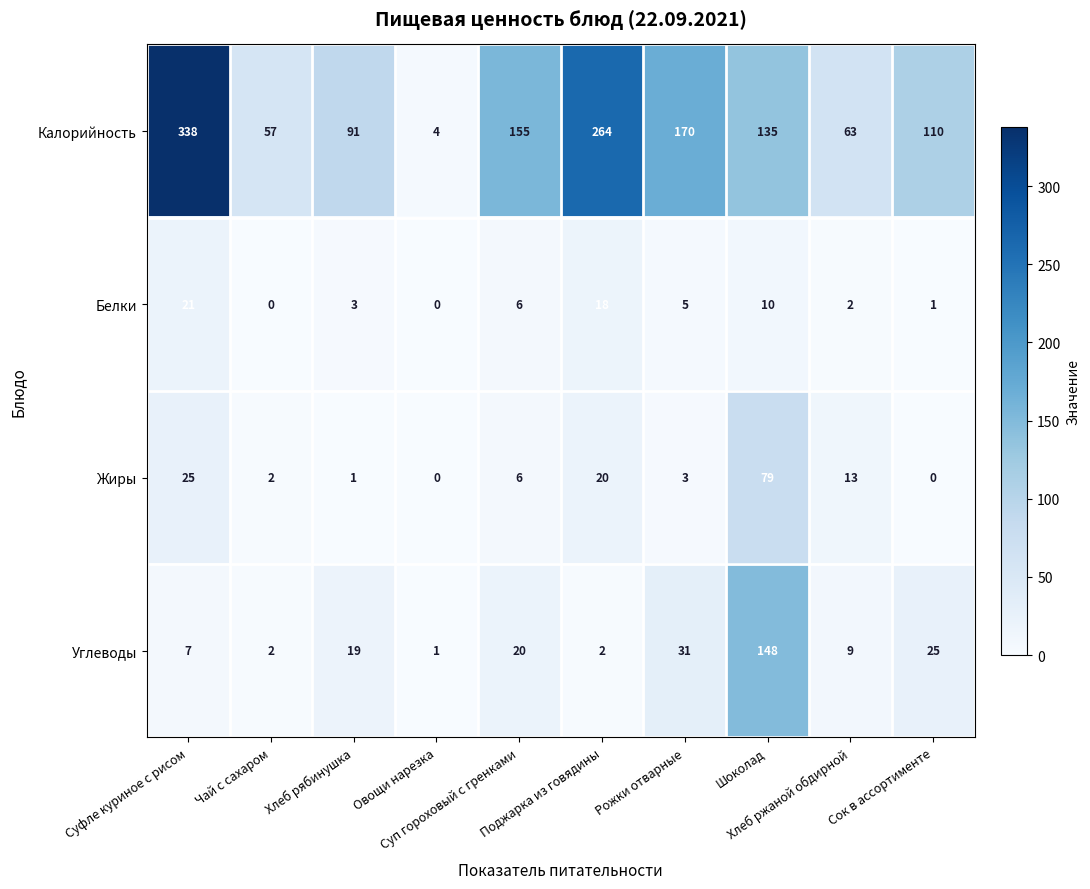

What is the difference between the maximum and minimum values in the Жиры series?

79